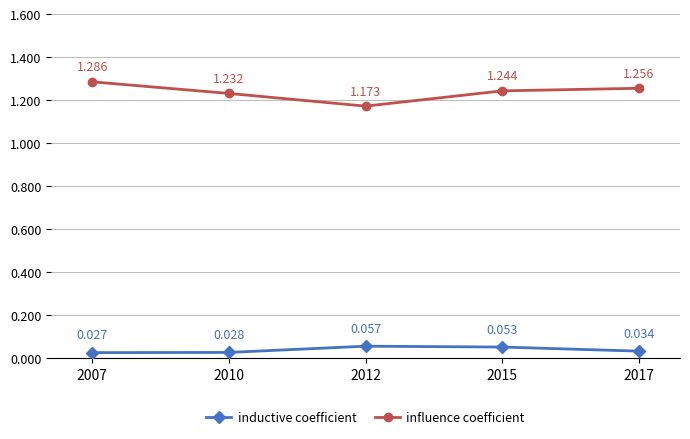

How many interior local peaks does the inductive coefficient series have?

1